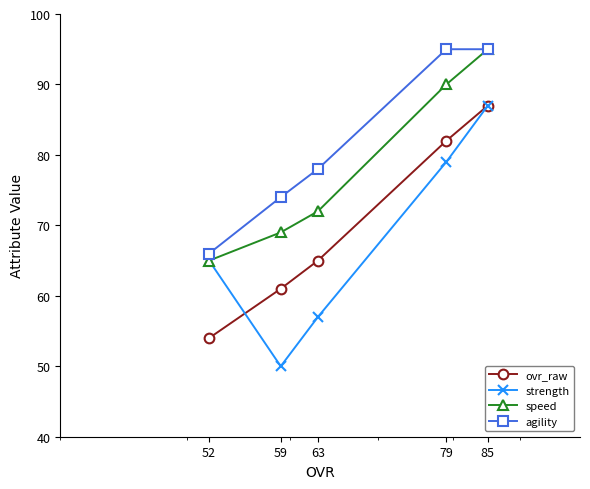

Count the number of data series in this chart.

4